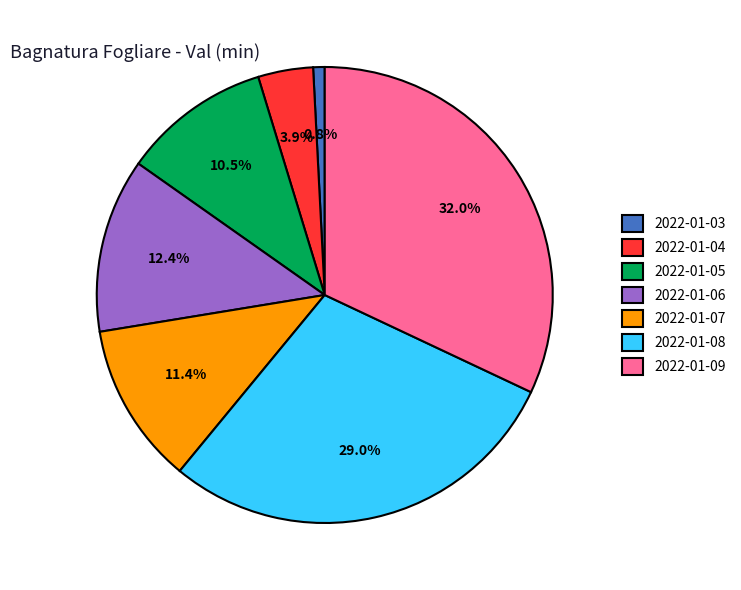

To the nearest percent, what is the average slice percentage?

14%